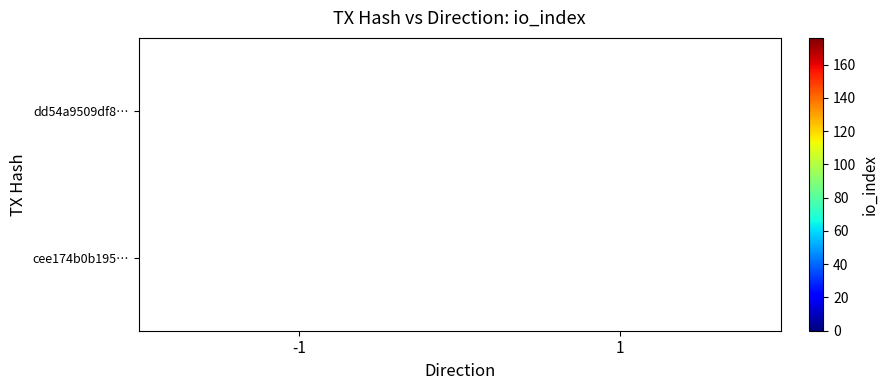

Is it true that dd54a9509df8… equals 72 at -1?

False